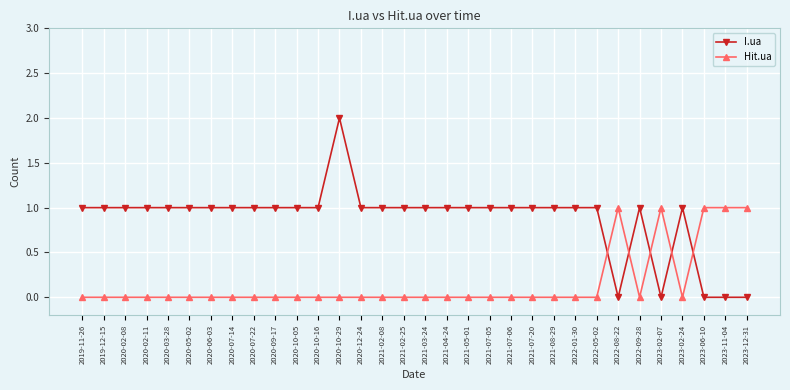

True or false: I.ua has more than 0 interior local peaks.

True